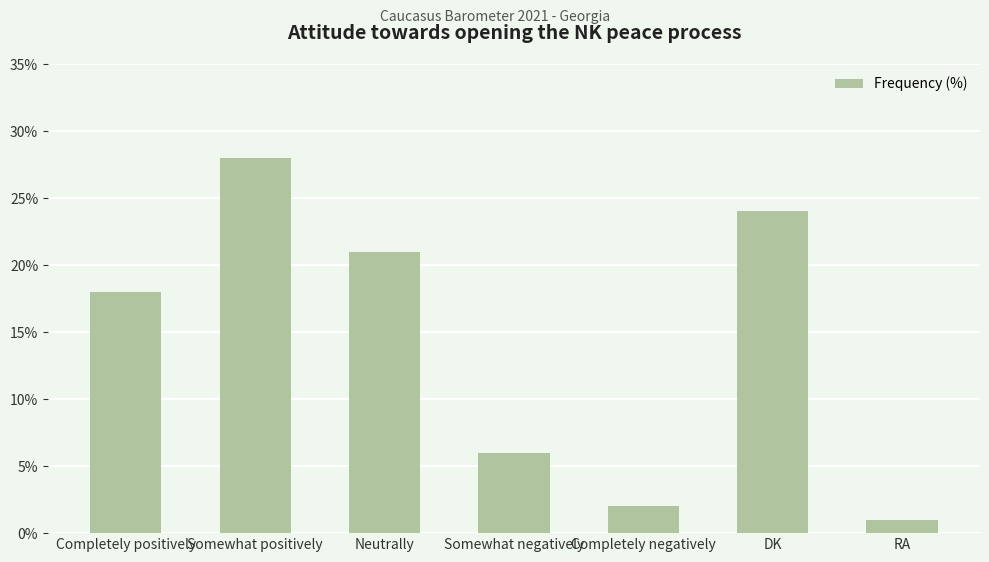

How many data points does each series have?

7